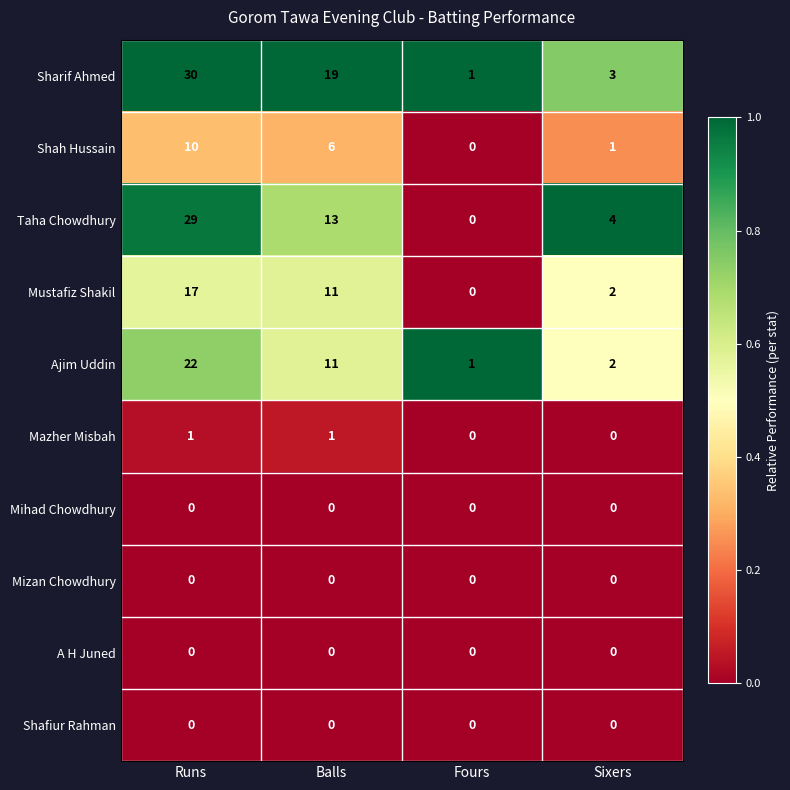

The value of Mizan Chowdhury at Runs is 0. True or false?

True